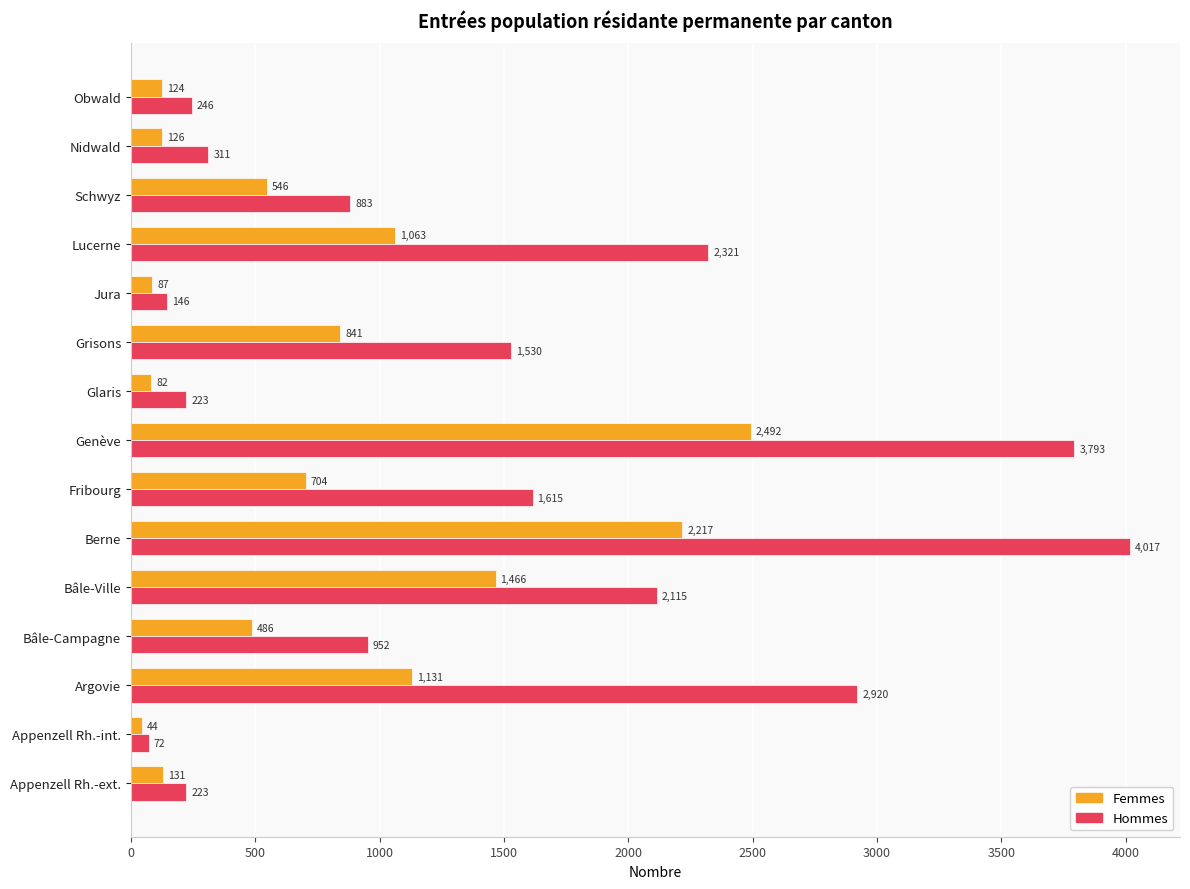

Which series has the widest spread of values?

Hommes